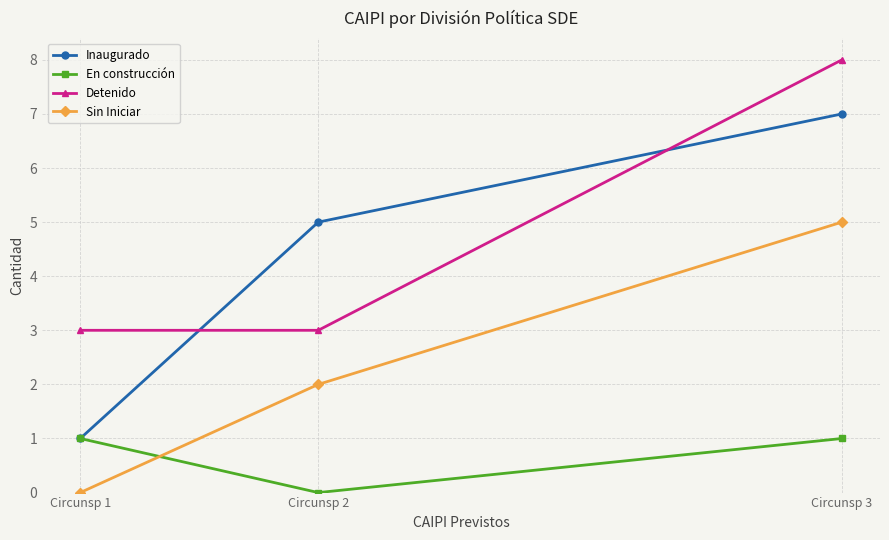

The Sin Iniciar series shows 3 at Circunsp 2. True or false?

False